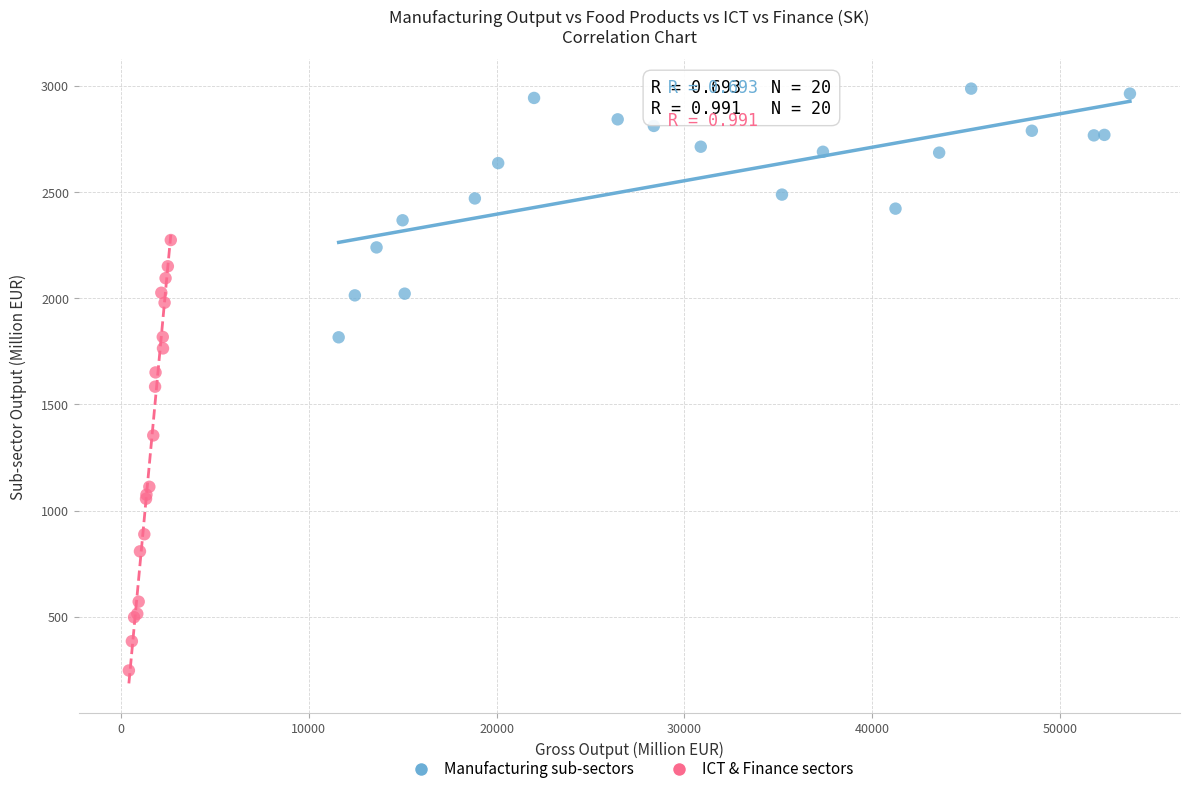

Which series has the widest spread of Y values?

ICT & Finance sectors